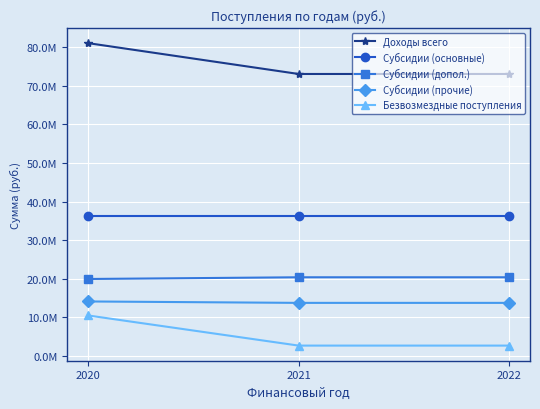

True or false: Субсидии (допол.) has a value of 30093887.9 at 2020.

False